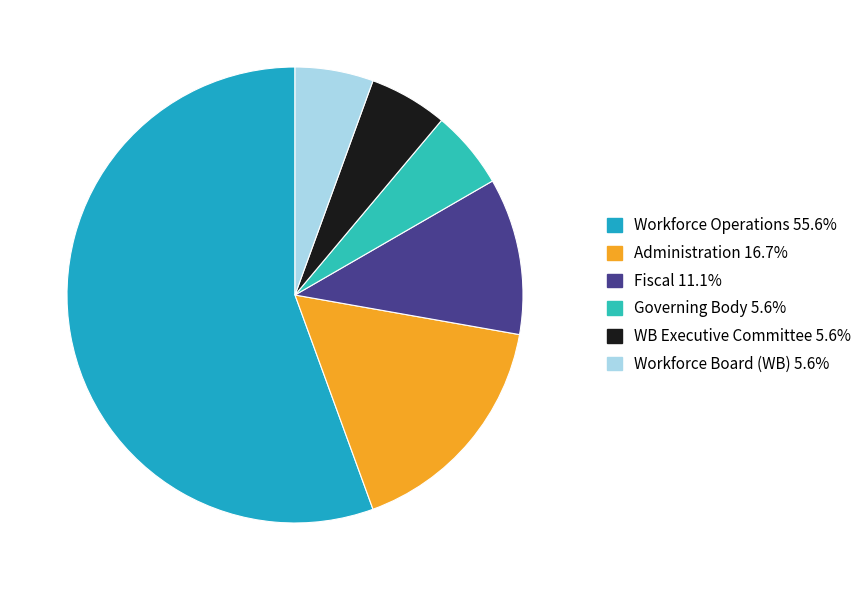

Count the number of slices in the pie.

6